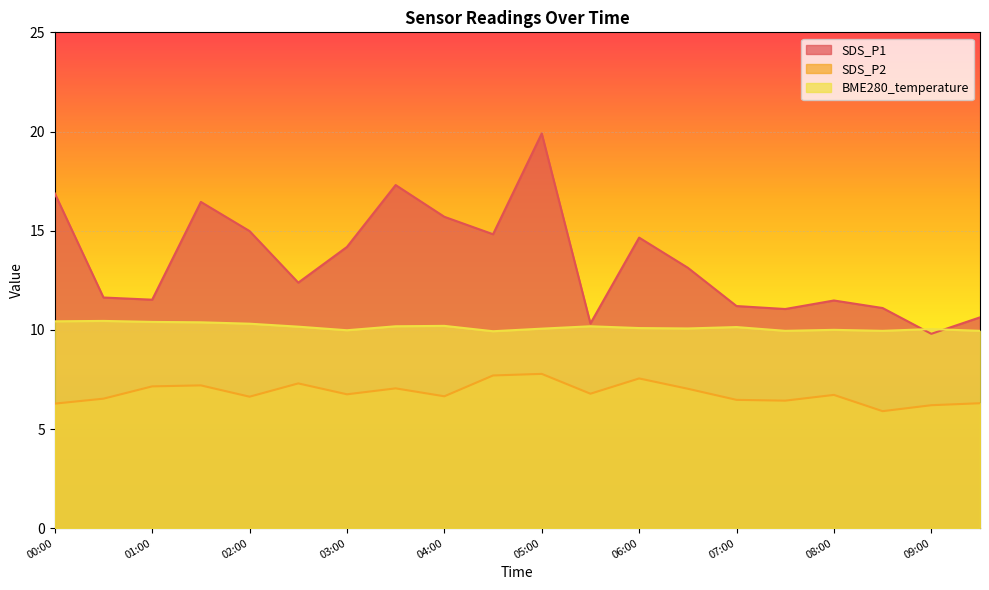

True or false: SDS_P2 and SDS_P1 intersect in this chart.

False